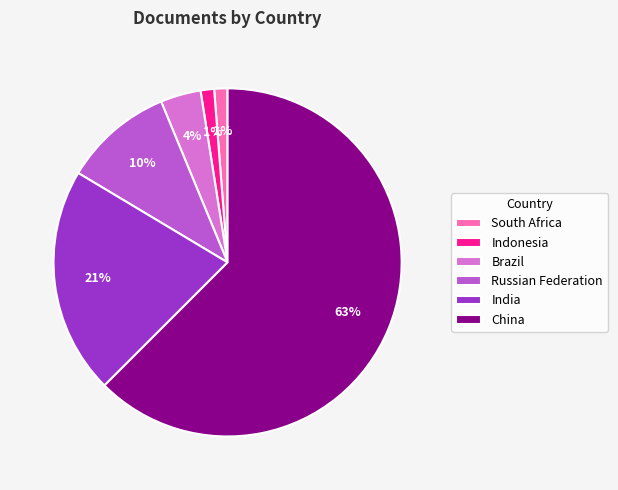

To the nearest percent, what is the combined percentage of India and Brazil?

25%